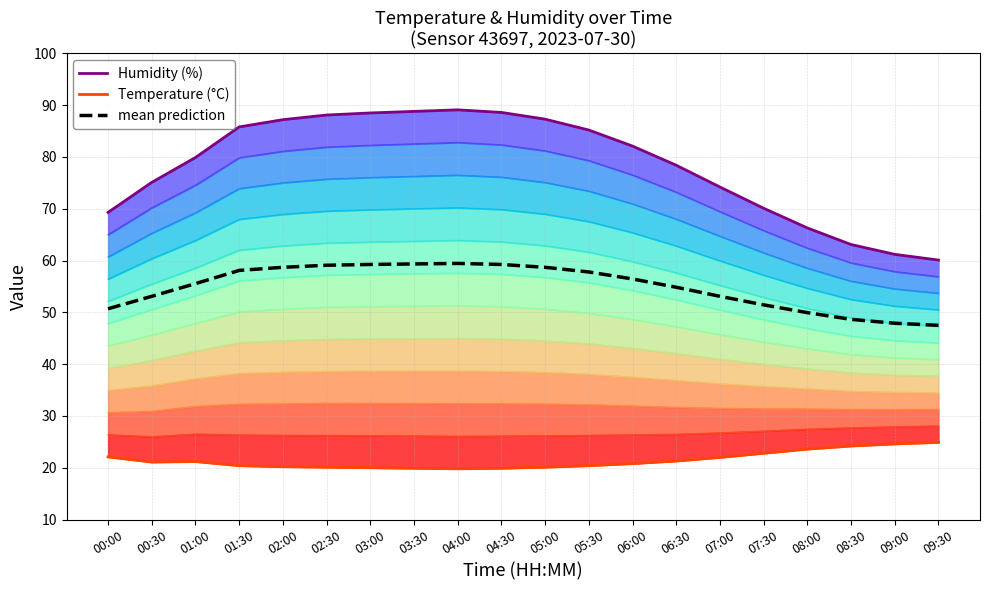

Where is the first local minimum for temperature?

00:30